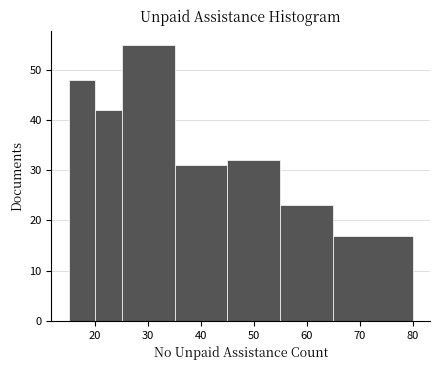

How tall is the bar that spans 65 to 80 on the x-axis? The values are not printed on the chart, so give them approximately, as read against the axis.

17